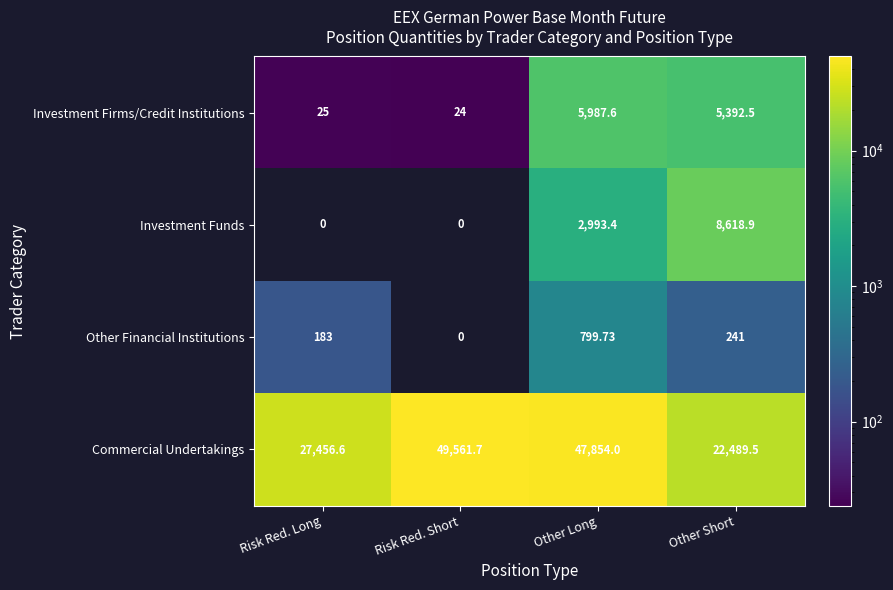

At Other Short, list the series in order from smallest to largest.

Other Financial Institutions, Investment Firms/Credit Institutions, Investment Funds, Commercial Undertakings